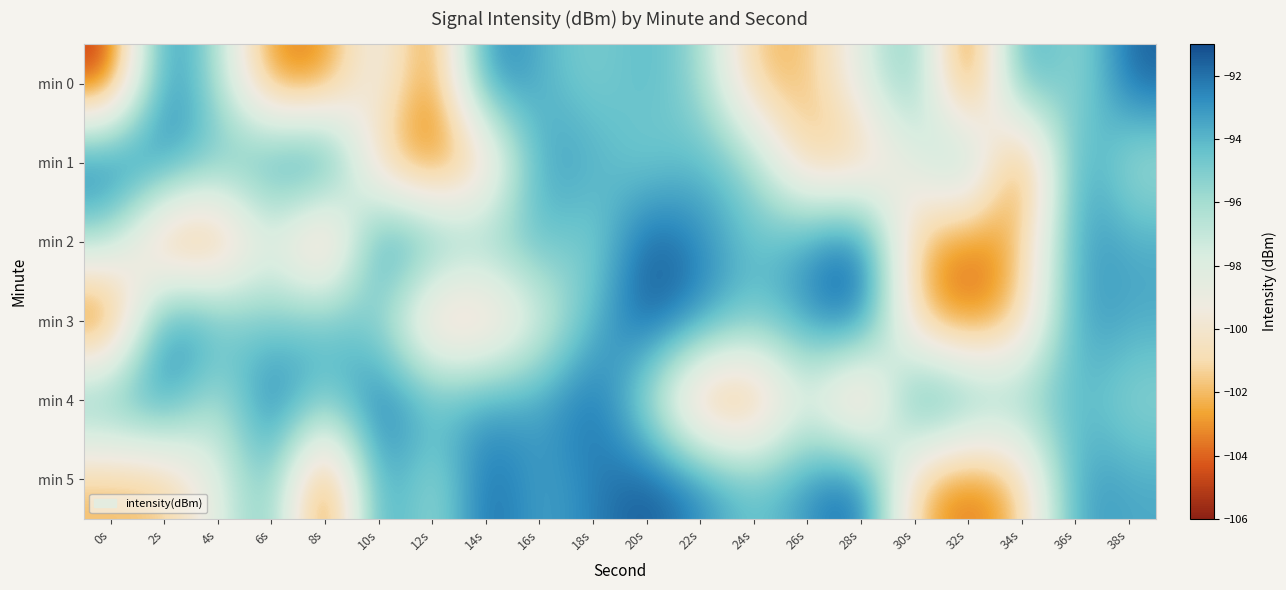

Between 14s and 12s, which is larger?

14s